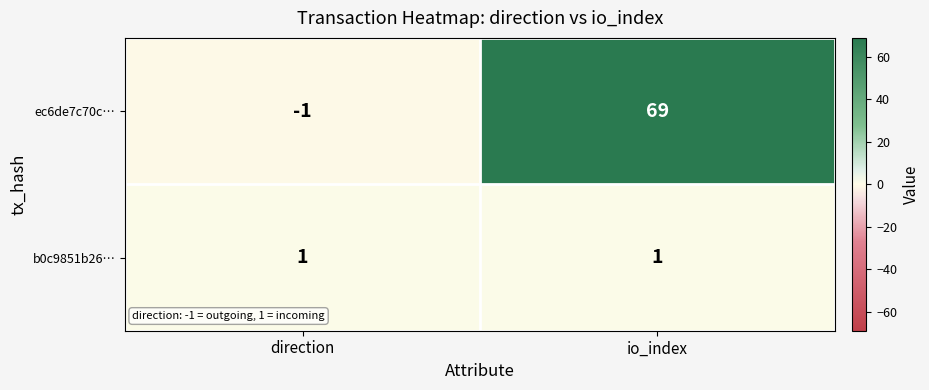

What is the spread (max minus min) of values at io_index?

68